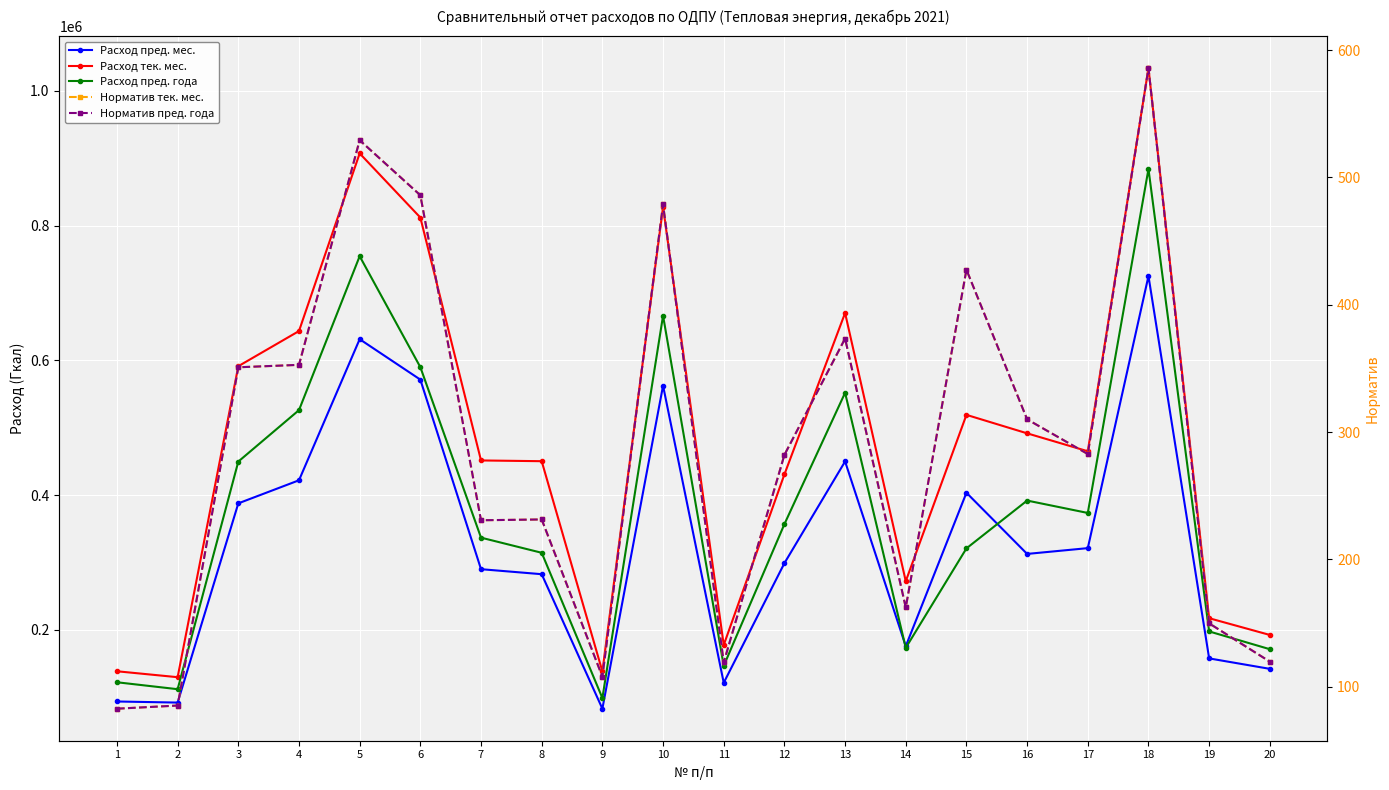

What is the maximum value shown in the chart?

1033676.0